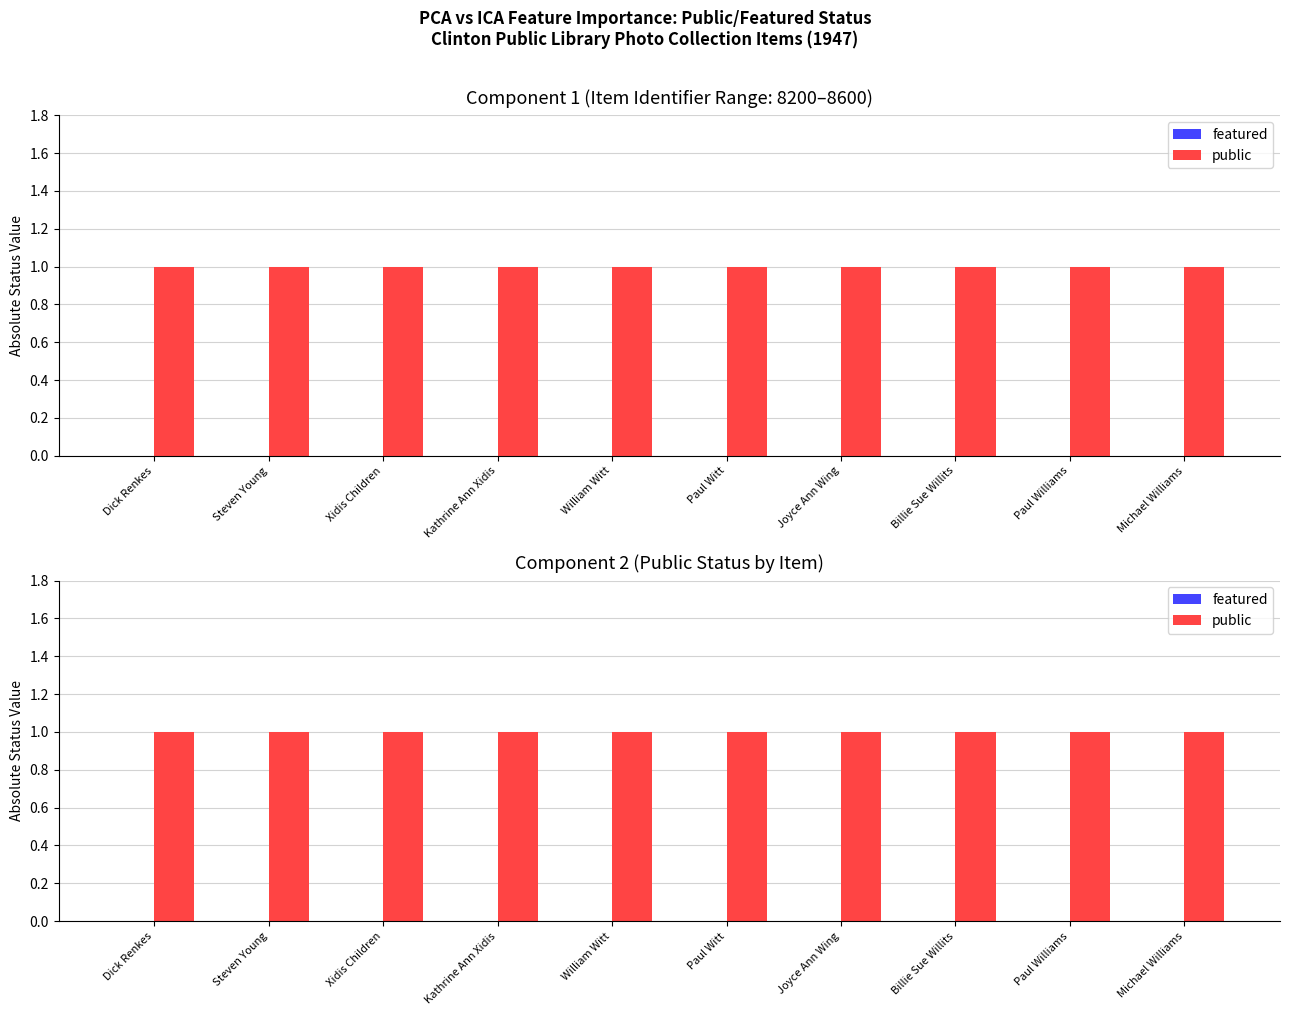

Which has a higher value, Billie Sue Willits or Paul Williams?

Billie Sue Willits